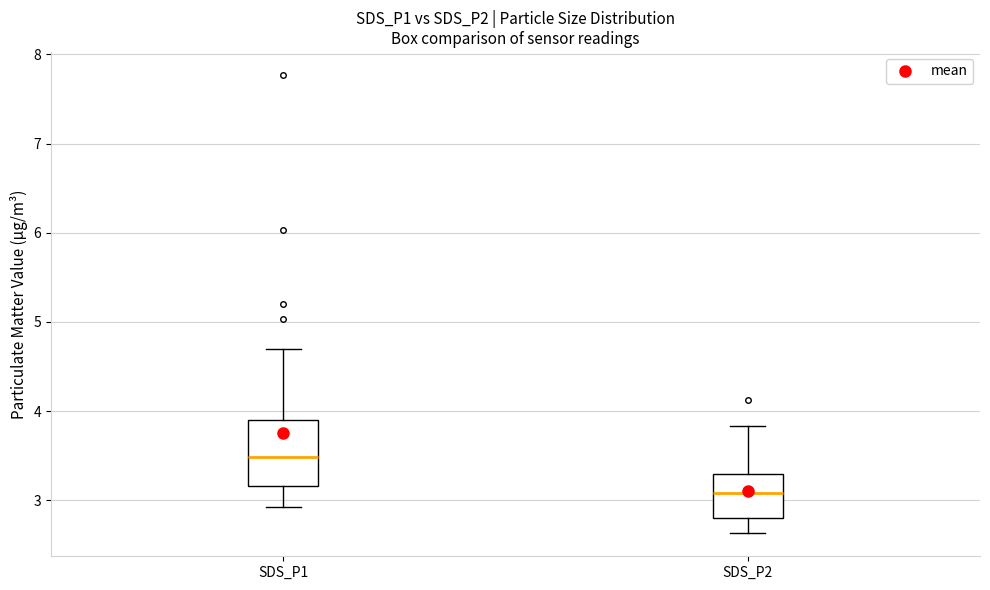

Where does the lower whisker of the box for SDS_P2 end on the y-axis? The values are not printed on the chart, so give them approximately, as read against the axis.

2.6